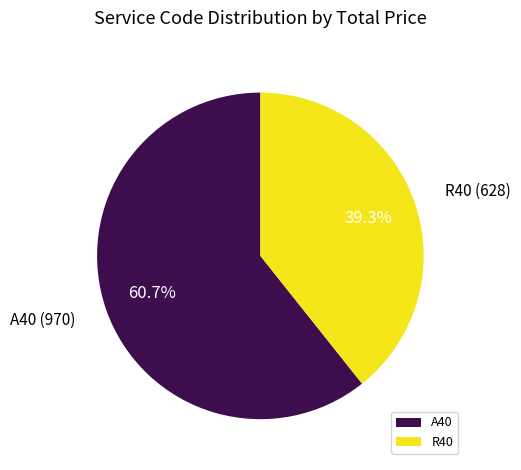

Does any single category account for the majority?

Yes